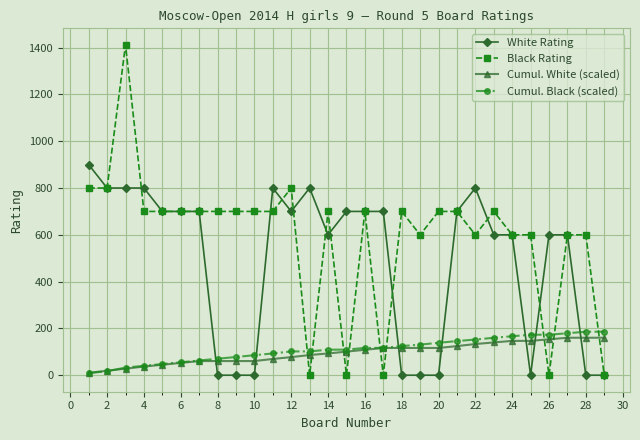

At how many categories does at least one series exceed 497?

28